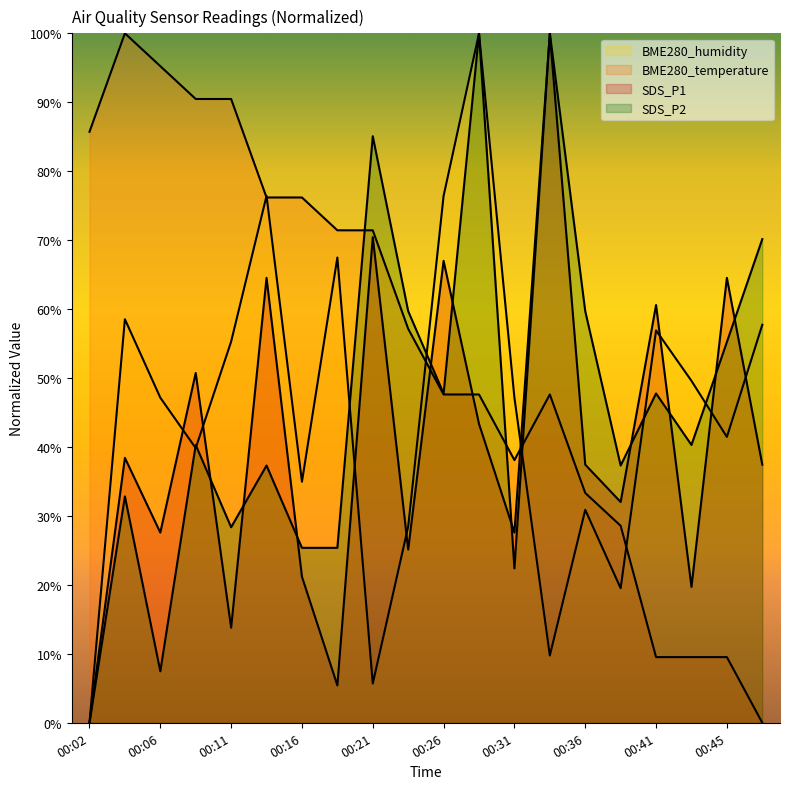

Which series changed the most between 00:09 and 00:19?

SDS_P1